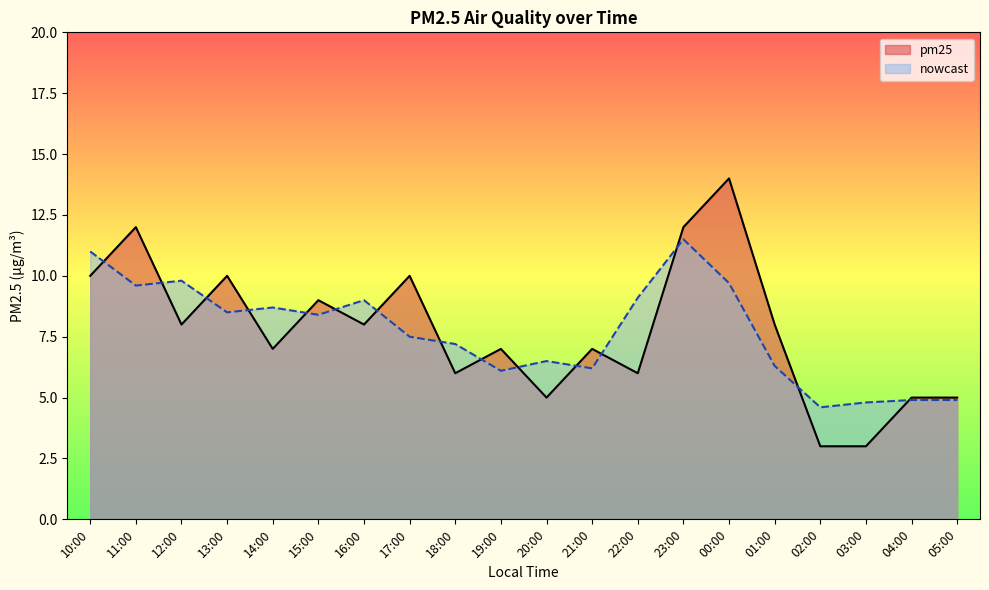

How many intersections are there between pm25 and nowcast?

15